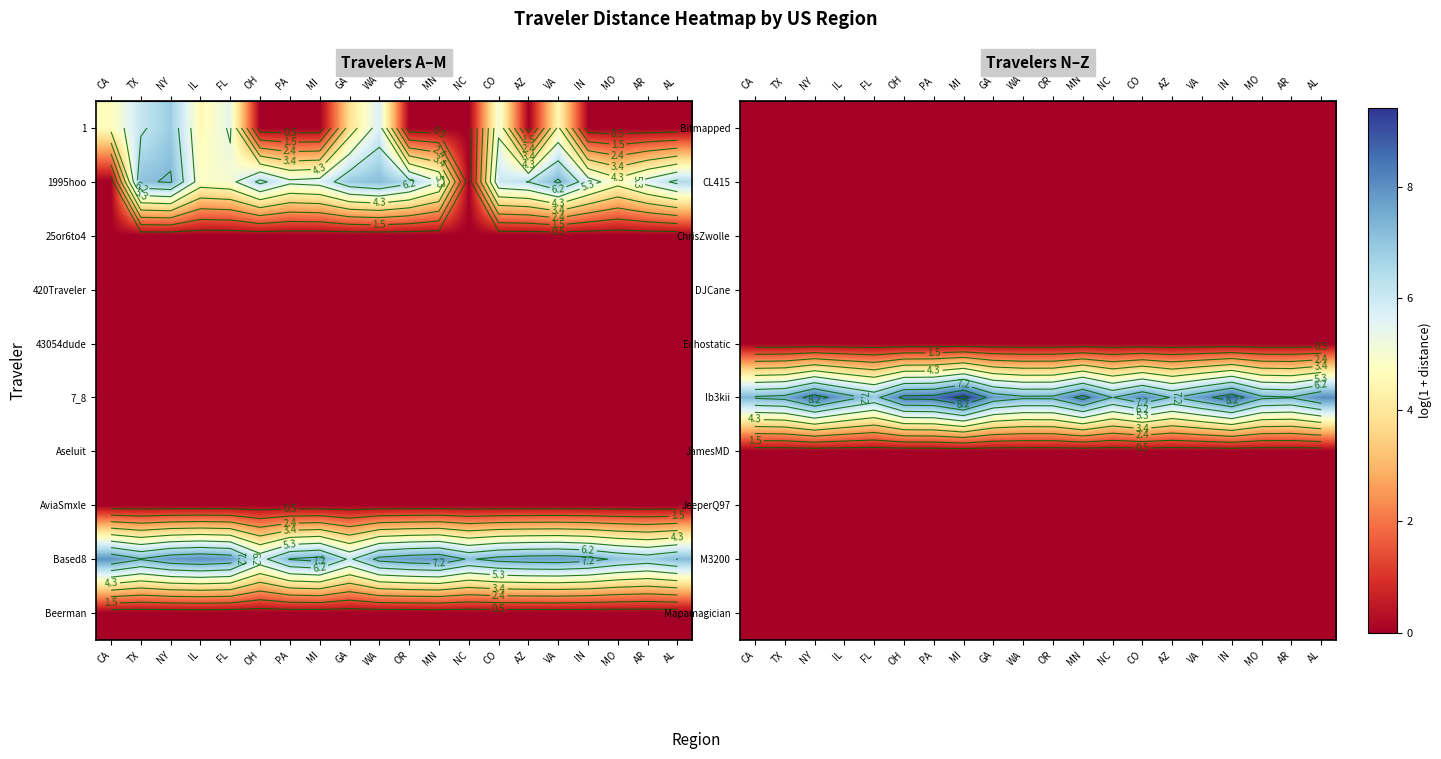

Which label corresponds to the largest value in the chart?

MI